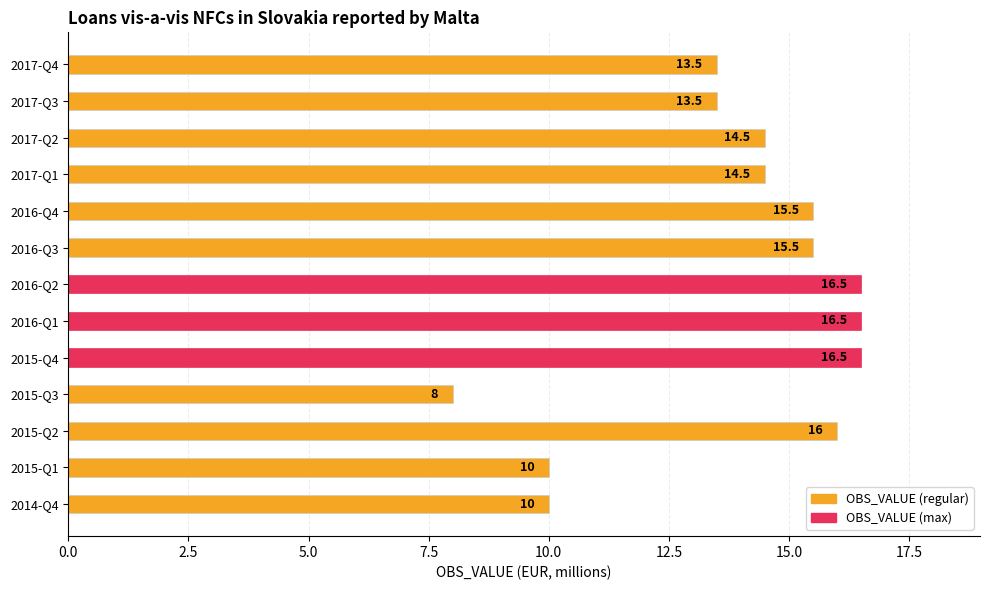

Reading bottom to top, extract all data points from this chart.

10.0	10.0	16.0	8.0	16.5	16.5	16.5	15.5	15.5	14.5	14.5	13.5	13.5